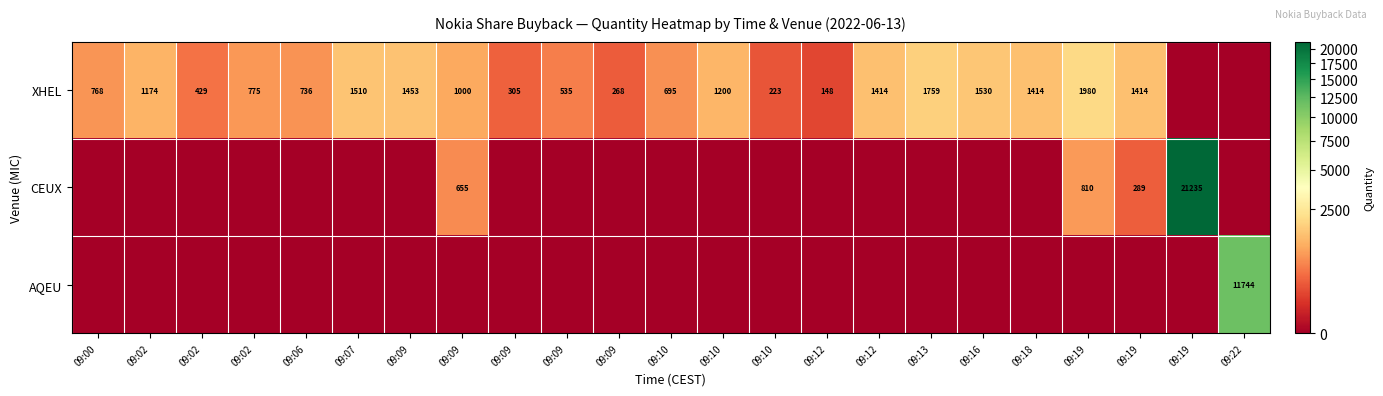

Which series changed the most between 09:00 and 09:22?

AQEU